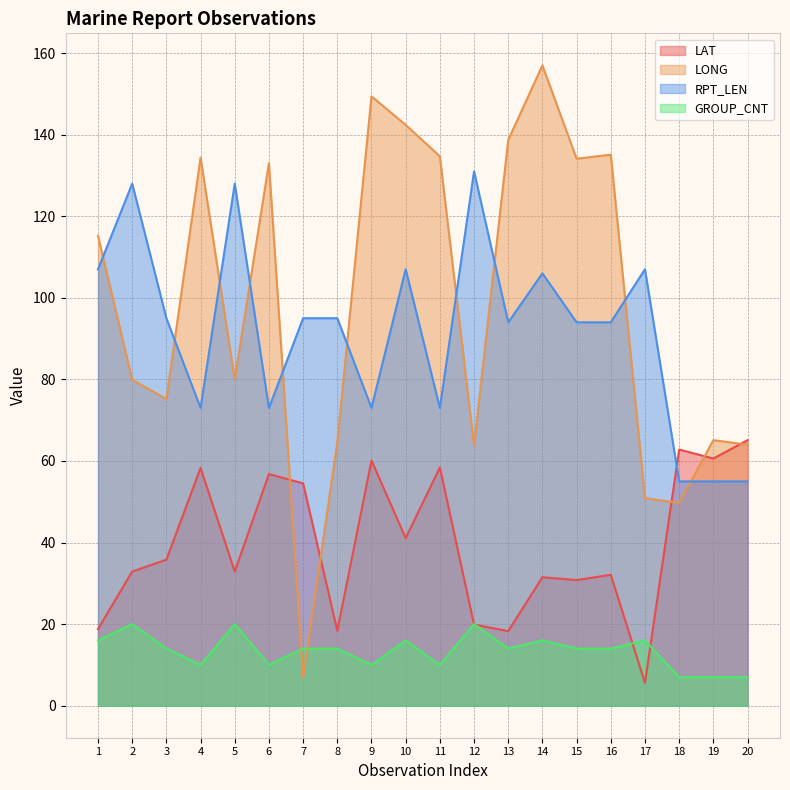

True or false: RPT_LEN has more than 0 interior local peaks.

True